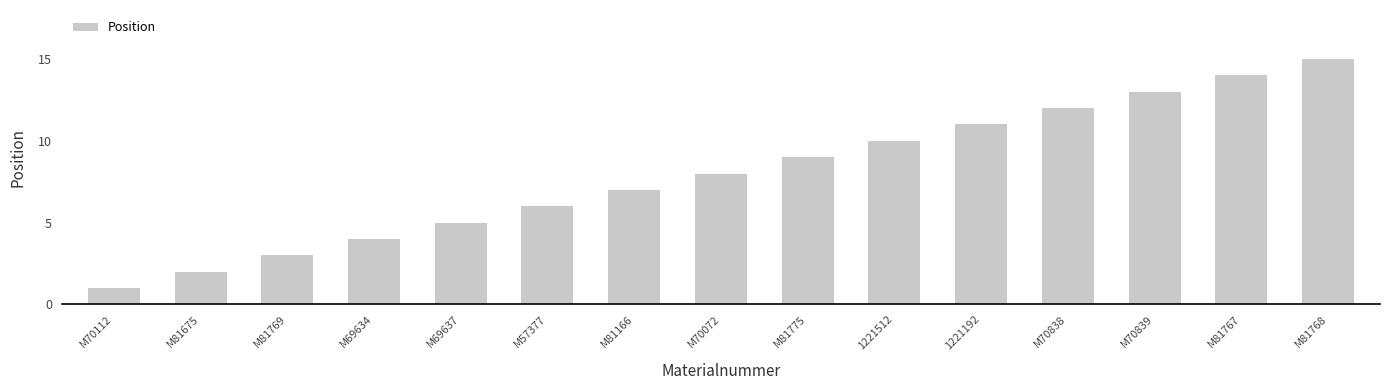

The value at M70072 is 5. True or false?

False